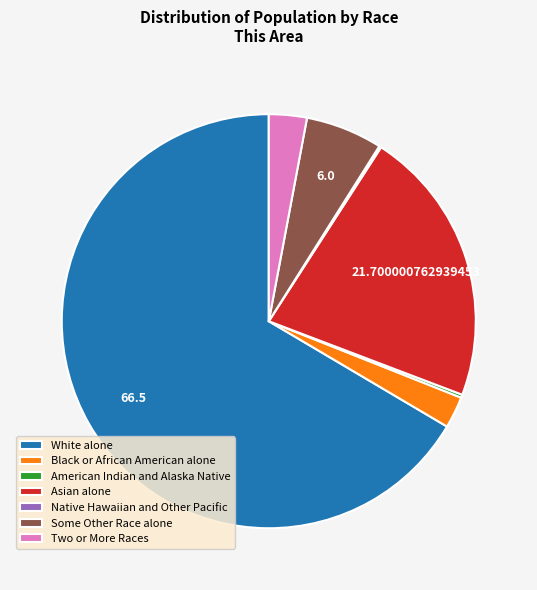

Does any single category account for the majority?

Yes